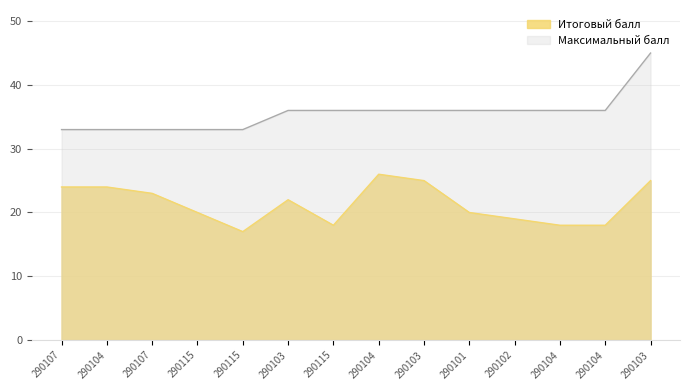

Rank the series by their maximum value, from highest to lowest.

Максимальный балл, Итоговый балл